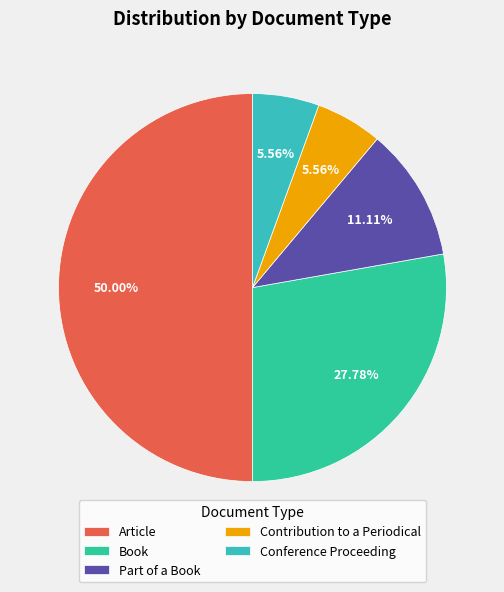

Which slice is the largest?

Article